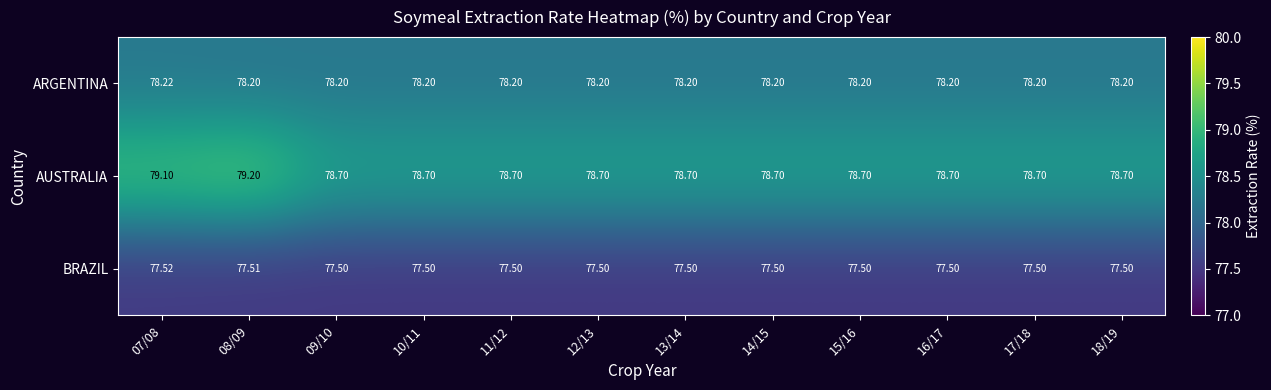

At how many categories does at least one series exceed 77?

12